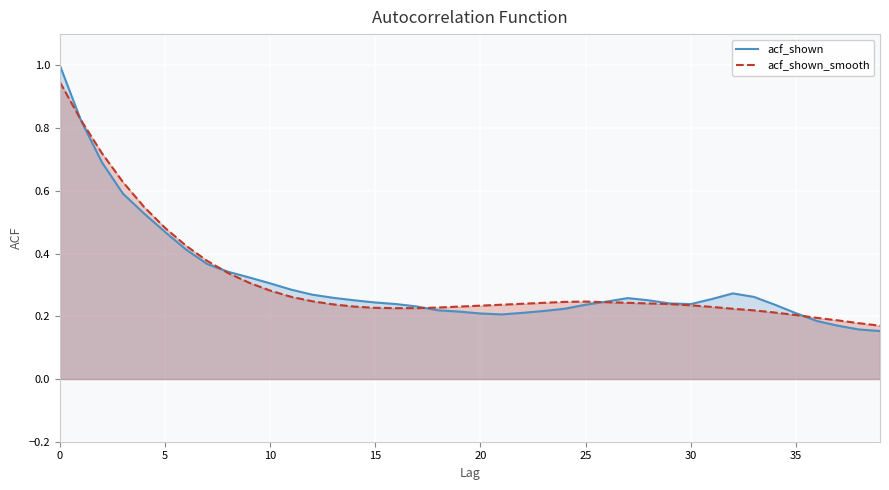

What is the greatest value displayed?

1.0